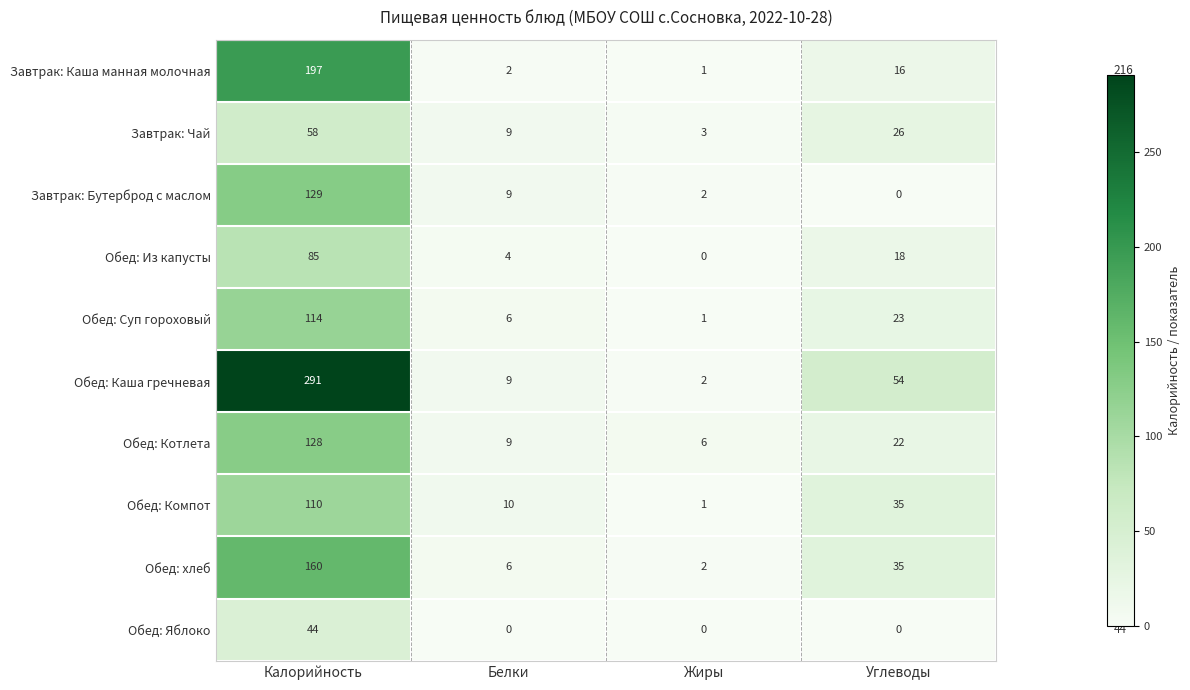

The value of Обед: Из капусты at Углеводы is 10. True or false?

False